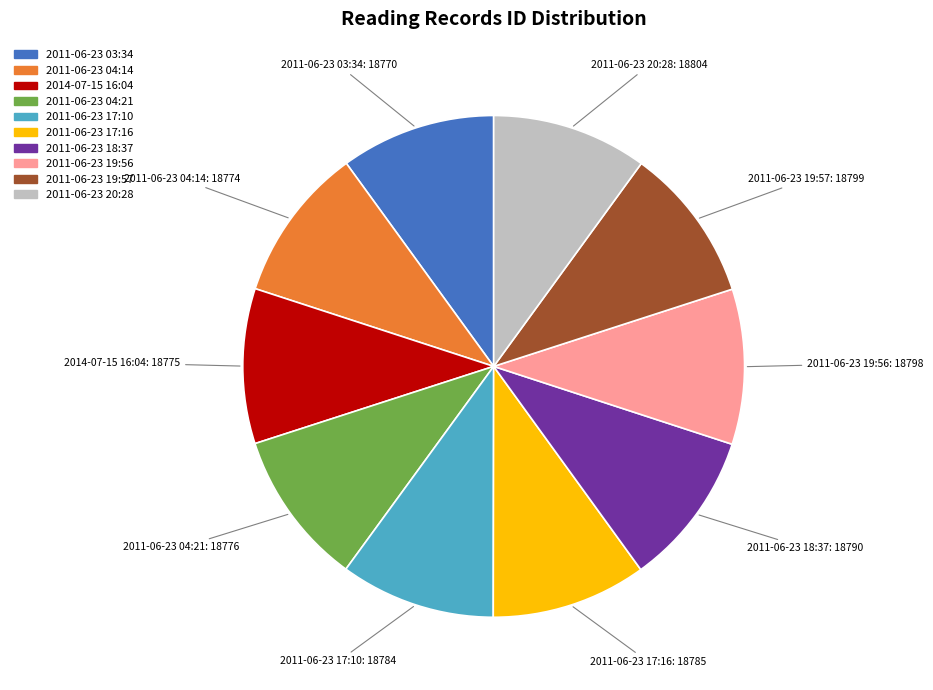

What is the ratio of the value at 2011-06-23 03:34 to the value at 2011-06-23 17:10?

1.0